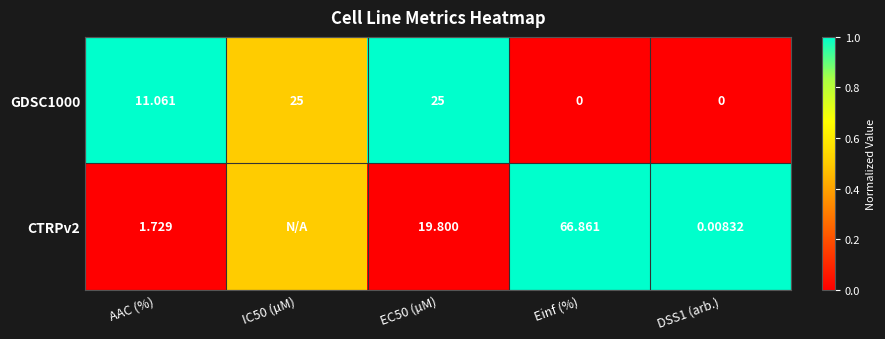

Is the value of CTRPv2 at EC50 (µM) greater than the value of GDSC1000 at DSS1 (arb.)?

Yes